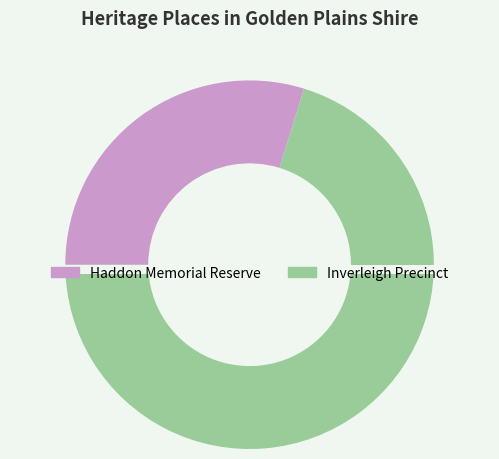

Count the number of slices in the pie.

2